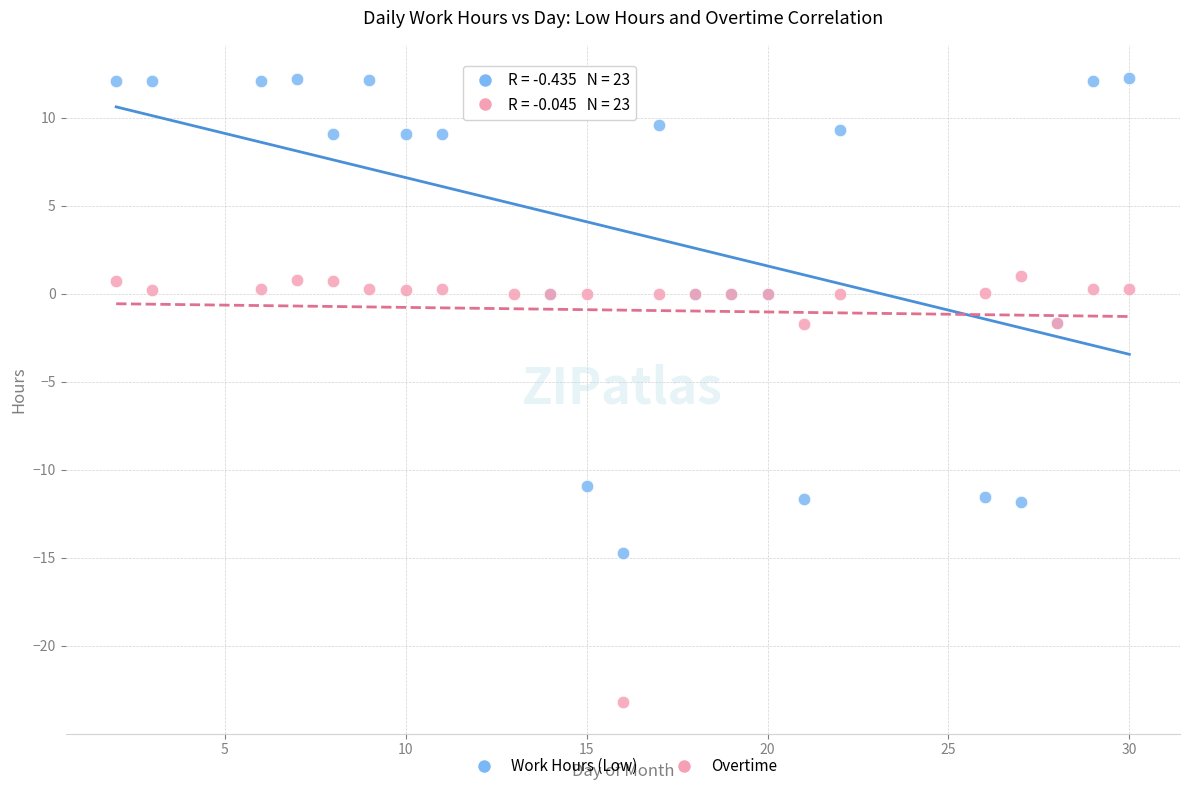

What is the X range (max minus min) for the scatter plot?

28.0